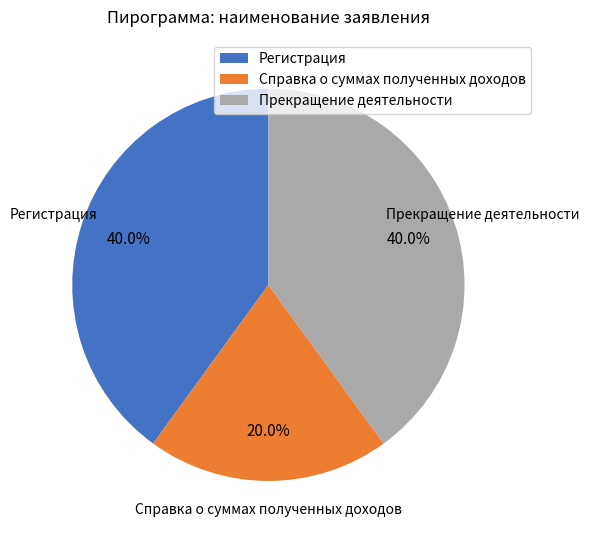

Which category has the smallest portion of the pie?

Справка о суммах полученных доходов